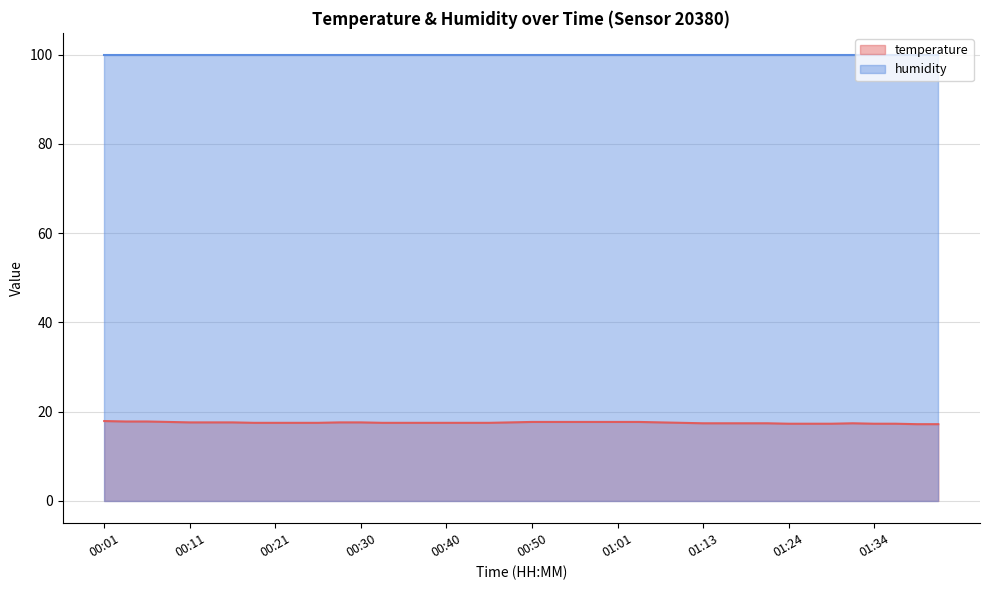

How many lines are shown in the chart?

2